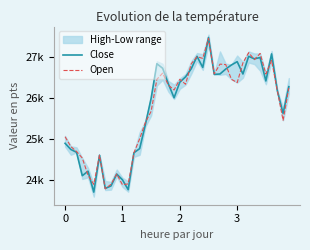

Does the chart display data point markers on the line(s)?

No